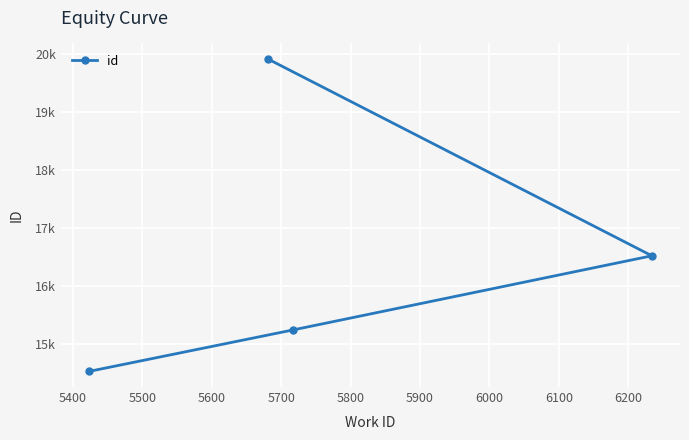

Count the values in the range 15246 to 19915.

3